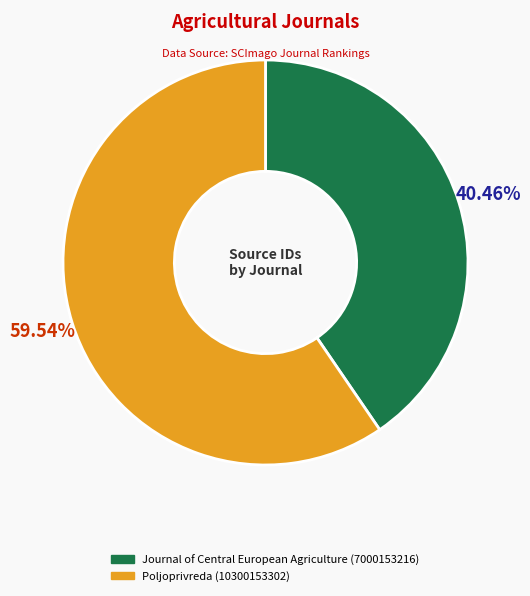

What is the majority slice?

Poljoprivreda